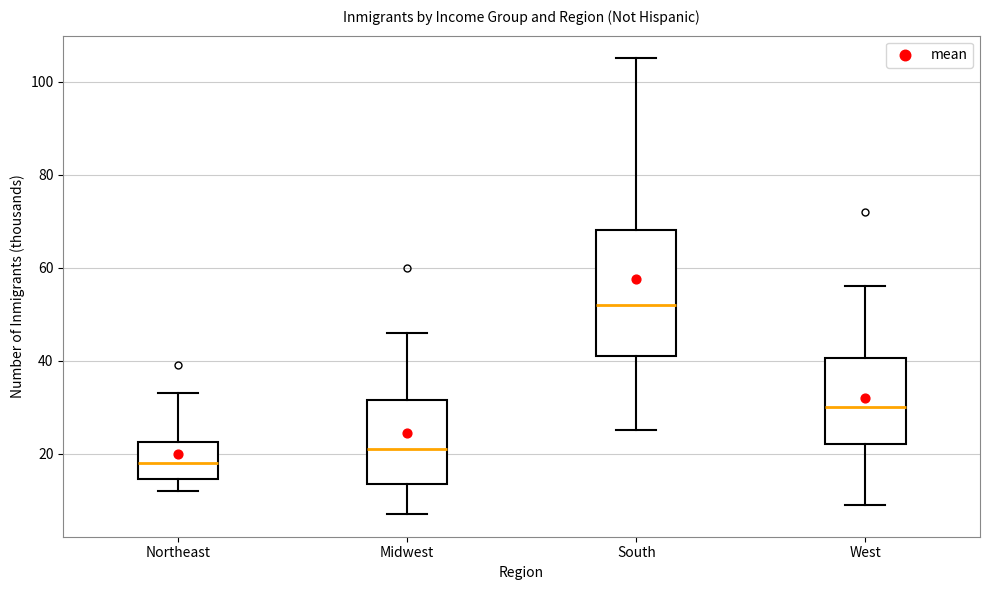

Which box has the lowest median line?

Northeast